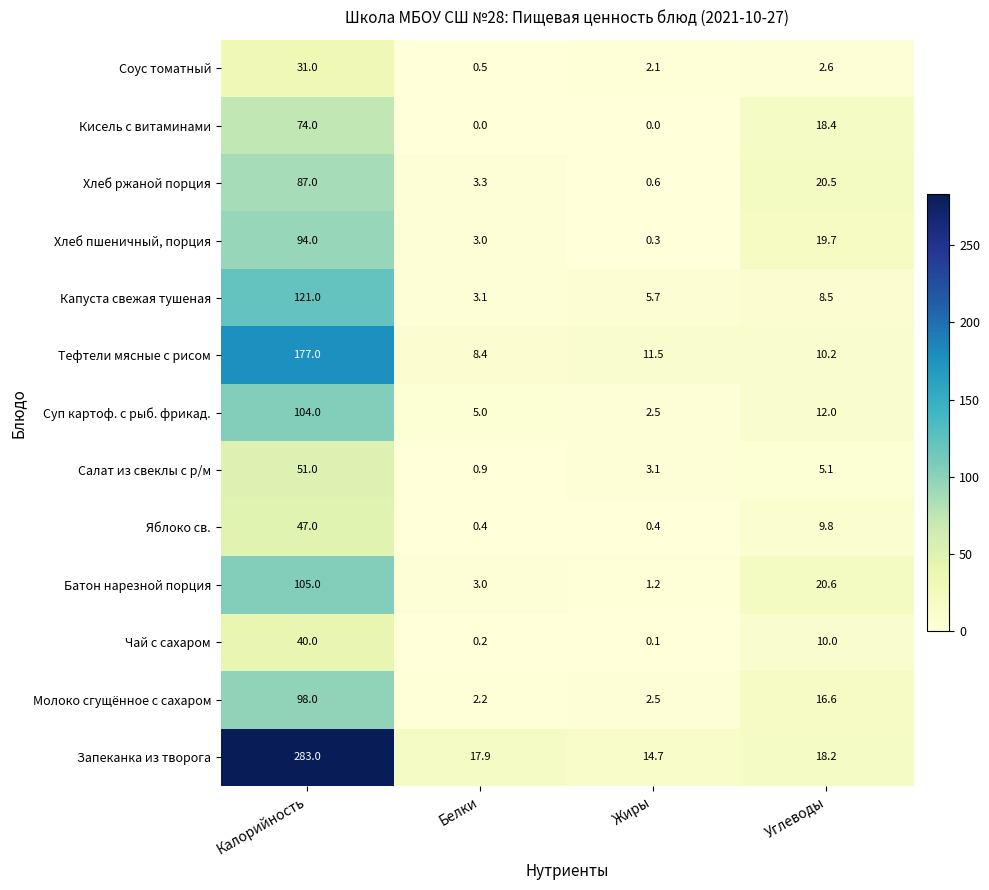

List the series in order of their peak value, lowest first.

Соус томатный, Чай с сахаром, Яблоко св., Салат из свеклы с р/м, Кисель с витаминами, Хлеб ржаной порция, Хлеб пшеничный, порция, Молоко сгущённое с сахаром, Суп картоф. с рыб. фрикад., Батон нарезной порция, Капуста свежая тушеная, Тефтели мясные с рисом, Запеканка из творога